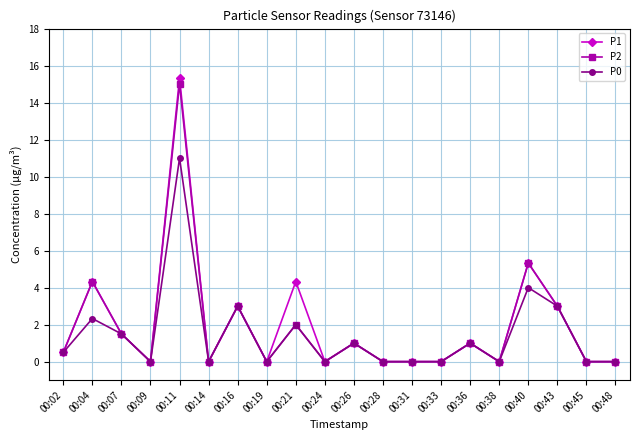

Where is the first local minimum for P0?

00:09